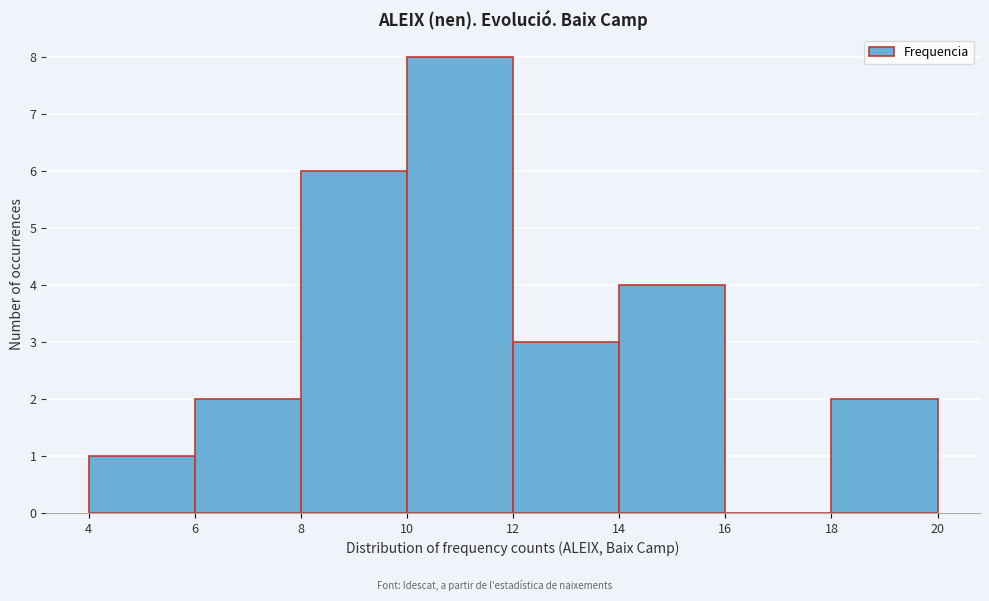

Over which range of the x-axis is the bar tallest?

10 to 12